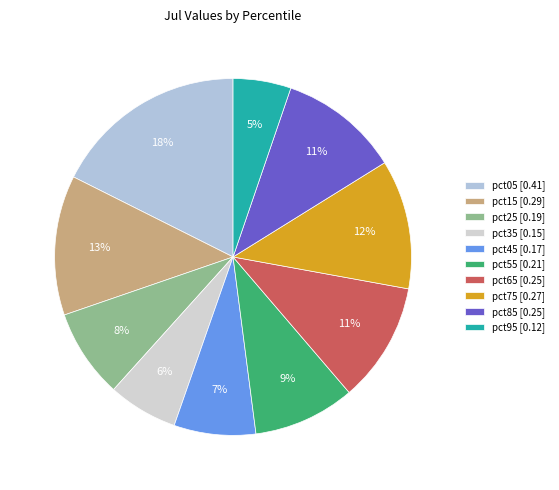

To the nearest percent, what is the average slice percentage?

10%